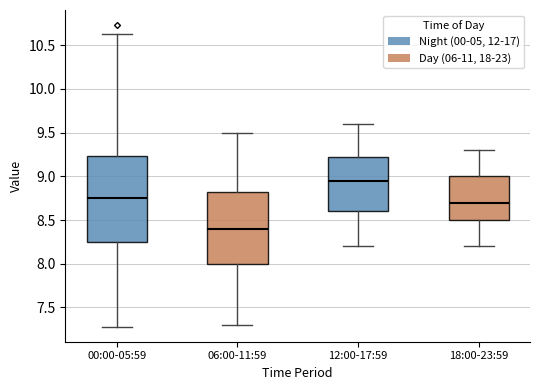

Reading left to right, transcribe this box plot: for each box, give where its median line is, the range the box spans, and where its two whiskers end, as read against the y-axis. The values are not printed on the chart, so give them approximately, as read against the axis.

00:00-05:59: median 8.75, box 8.25 to 9.25, whiskers 7.30 to 10.65
06:00-11:59: median 8.40, box 8.00 to 8.85, whiskers 7.30 to 9.50
12:00-17:59: median 8.95, box 8.60 to 9.25, whiskers 8.20 to 9.60
18:00-23:59: median 8.70, box 8.50 to 9.00, whiskers 8.20 to 9.30